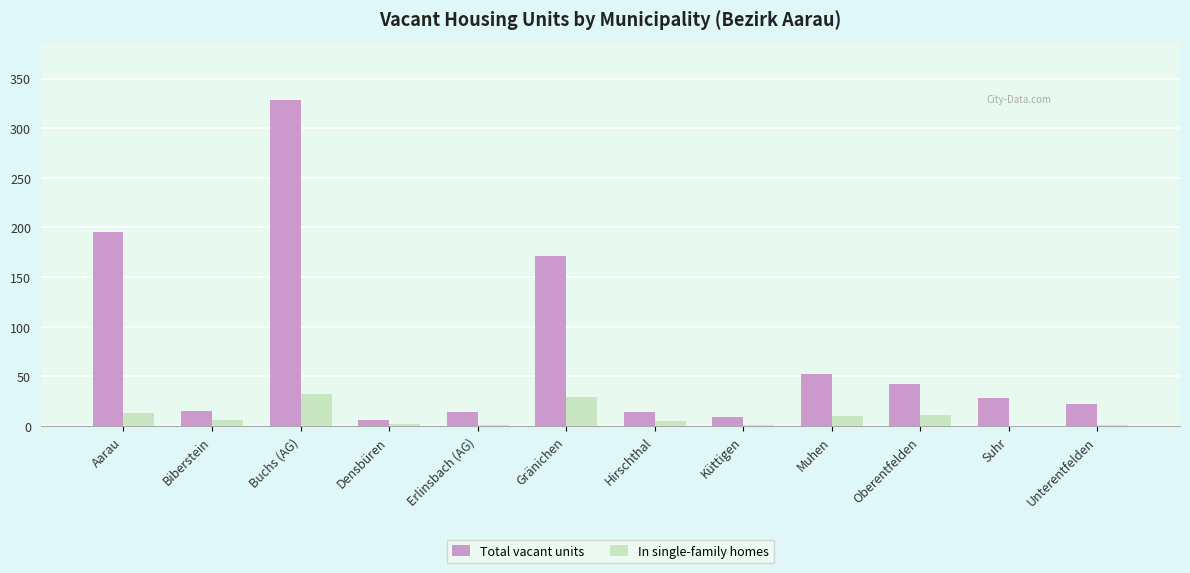

Is the value of In single-family homes at Gränichen greater than the value of Total vacant units at Oberentfelden?

No